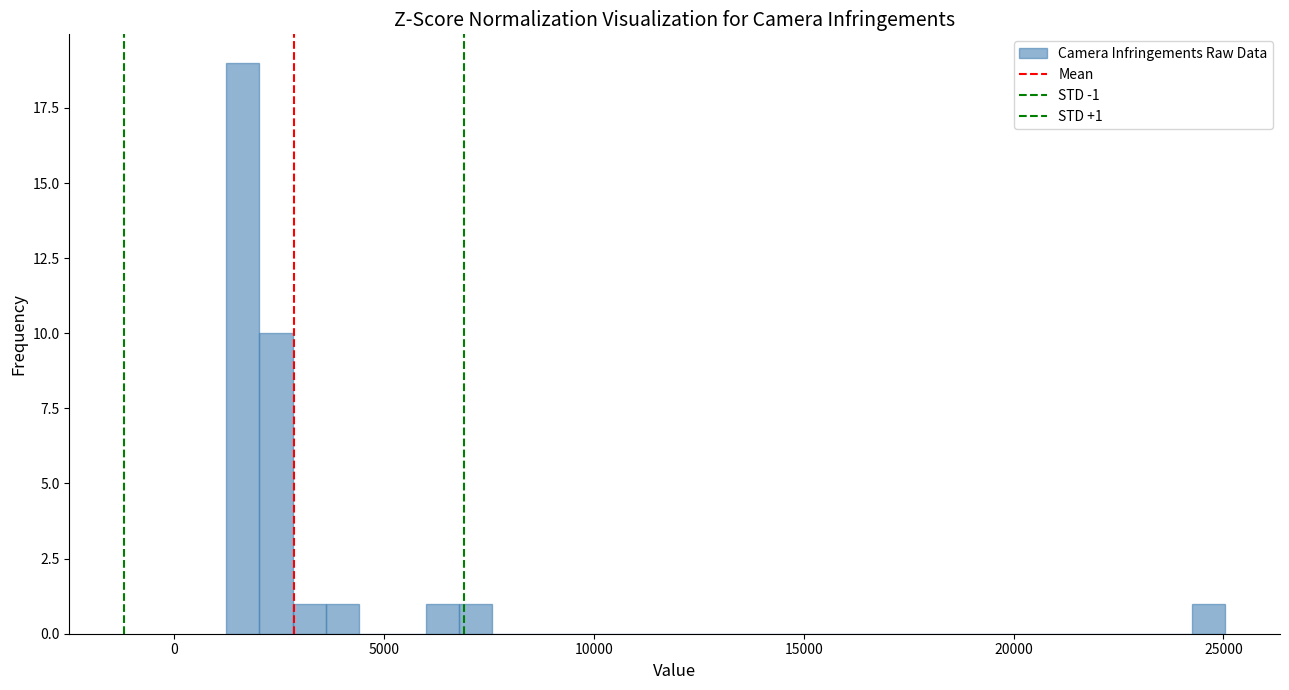

Read against the x-axis, roughly where is the centre of the tallest bar?

1500